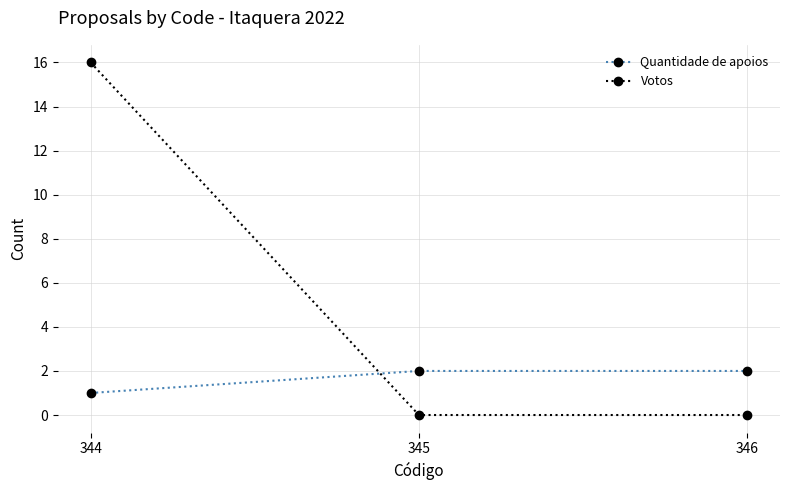

Which series has the largest total across all categories?

Votos